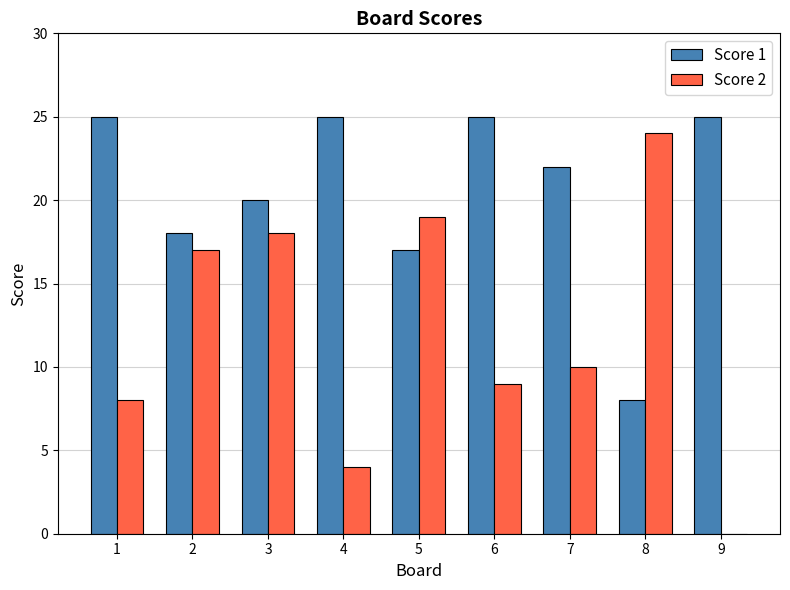

At which category is the sum across all series the highest?

3